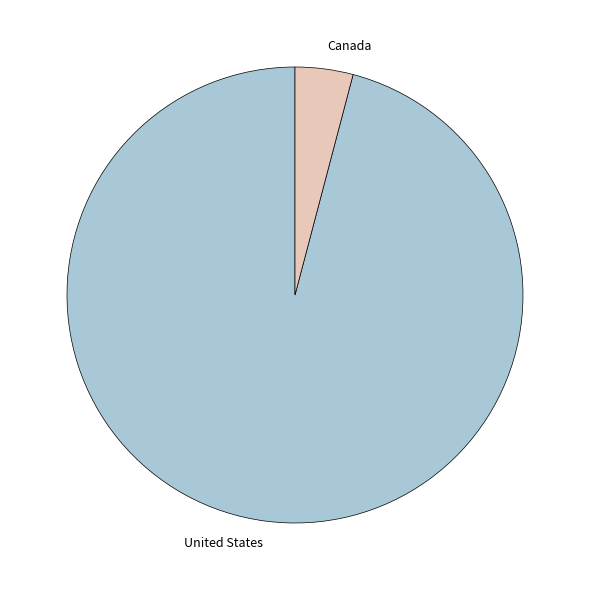

Between Canada and United States, which is larger?

United States